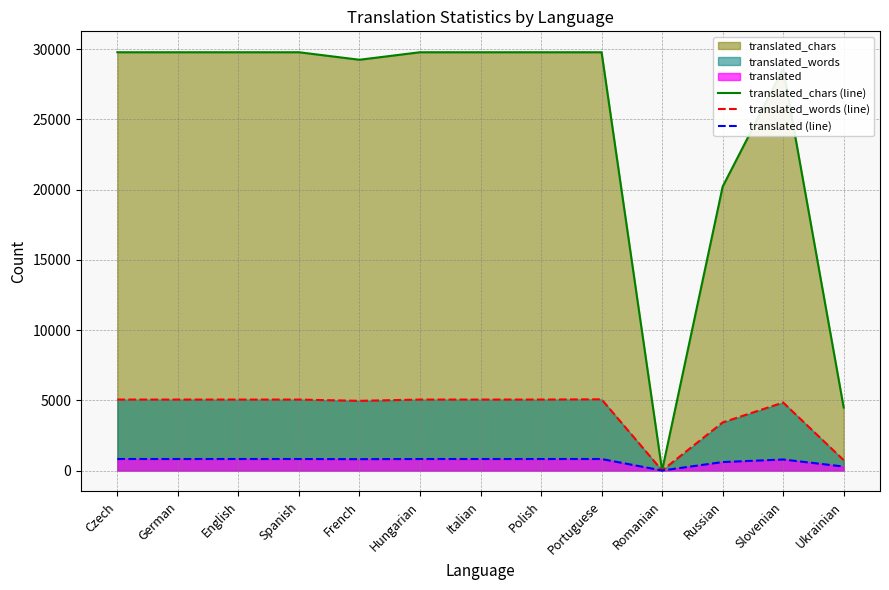

Between Spanish and Hungarian, which series saw the biggest shift?

translated_chars (line)